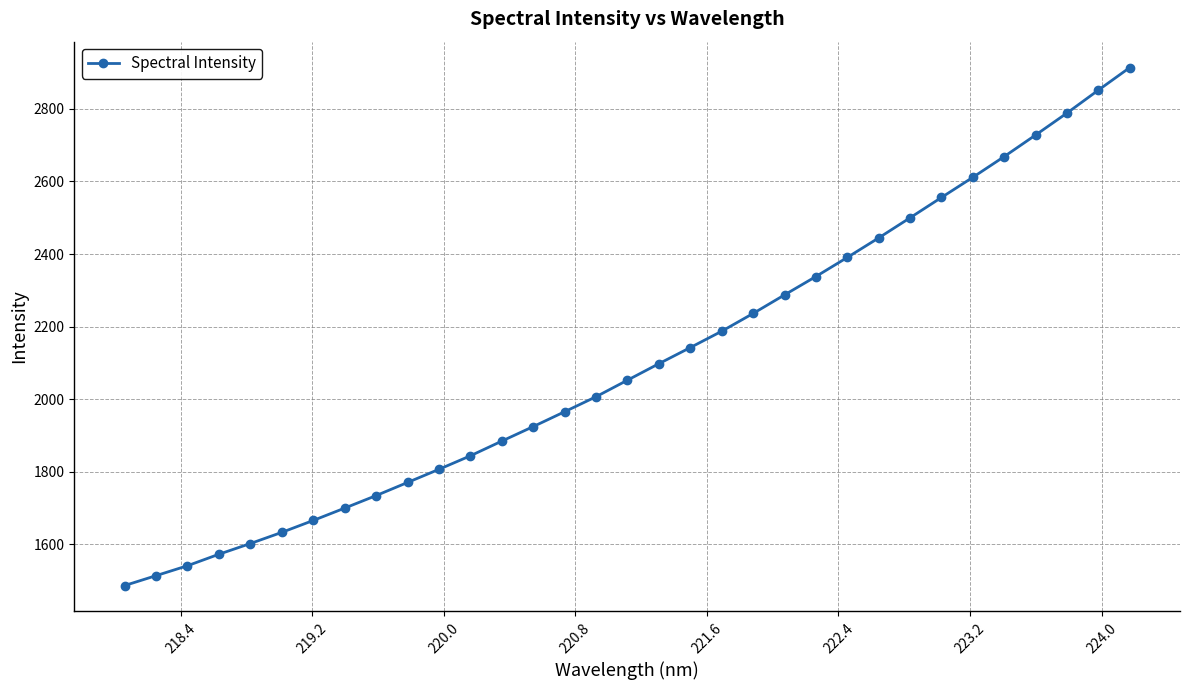

What is the average value?

2104.5